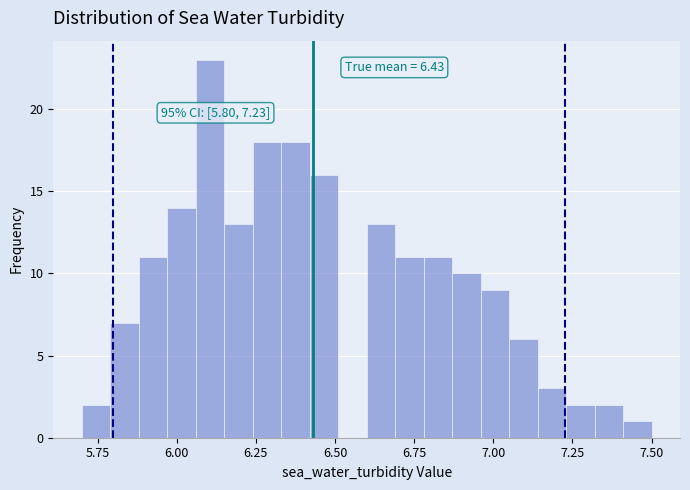

Read against the x-axis, roughly where is the centre of the tallest bar?

6.10